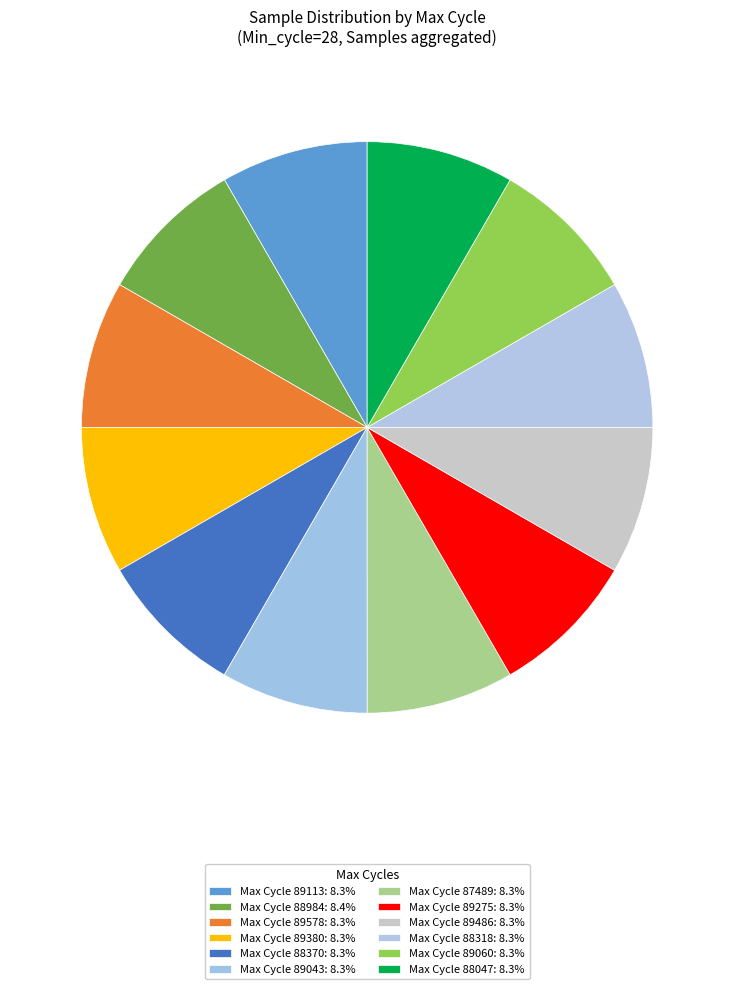

Which category has the smallest portion of the pie?

28-89113